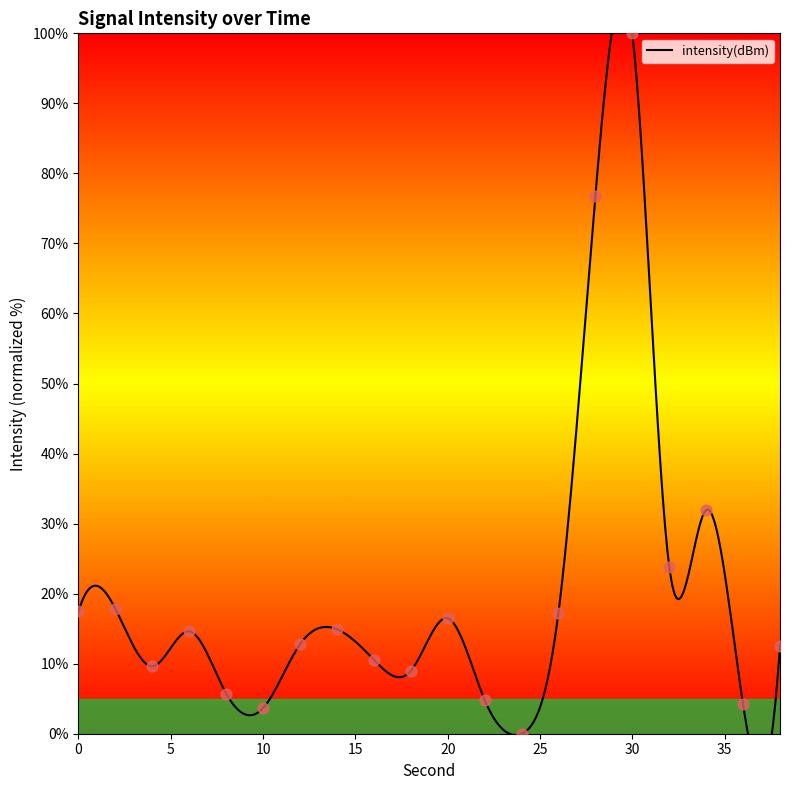

Between 8 and 34, which is larger?

34